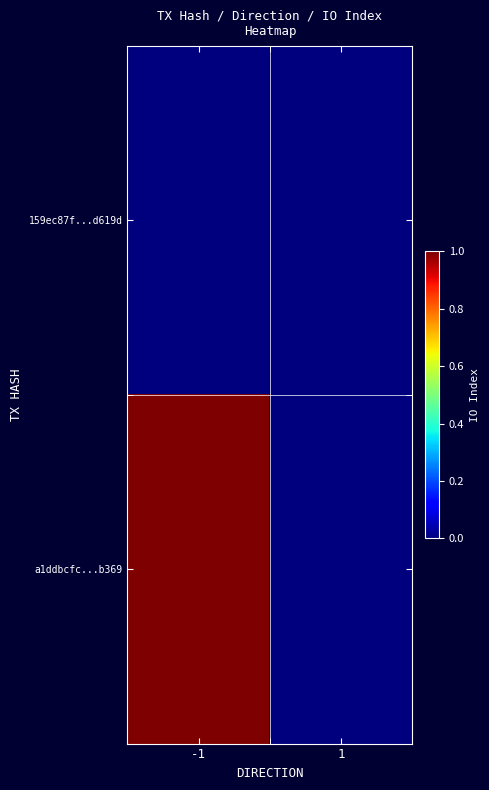

At which category is the sum across all series the highest?

-1